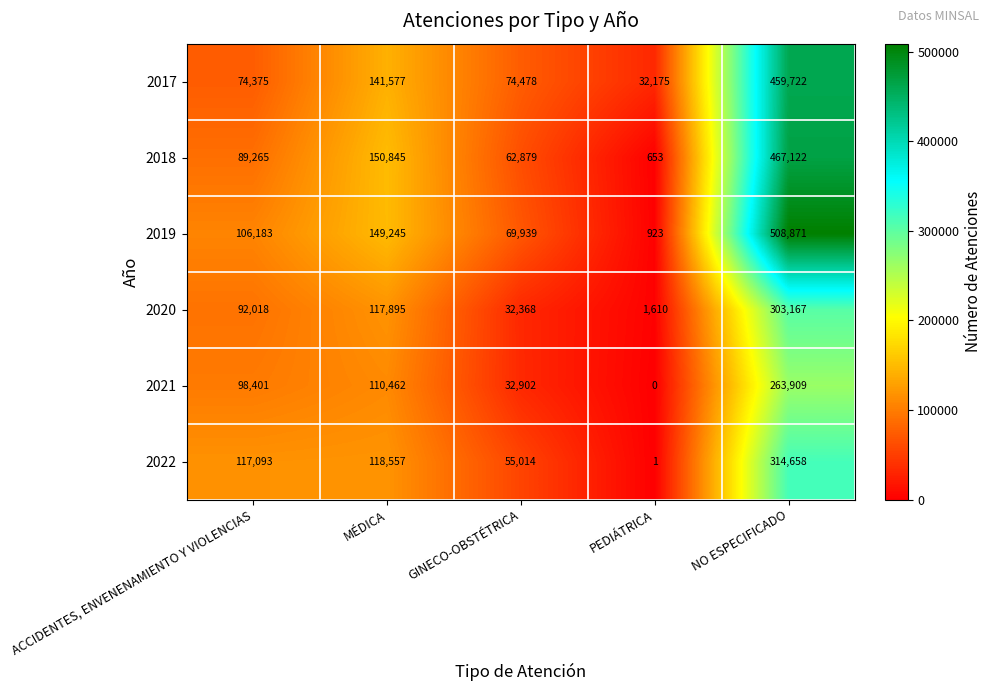

Which category has the lowest value in the 2017 series?

PEDIÁTRICA